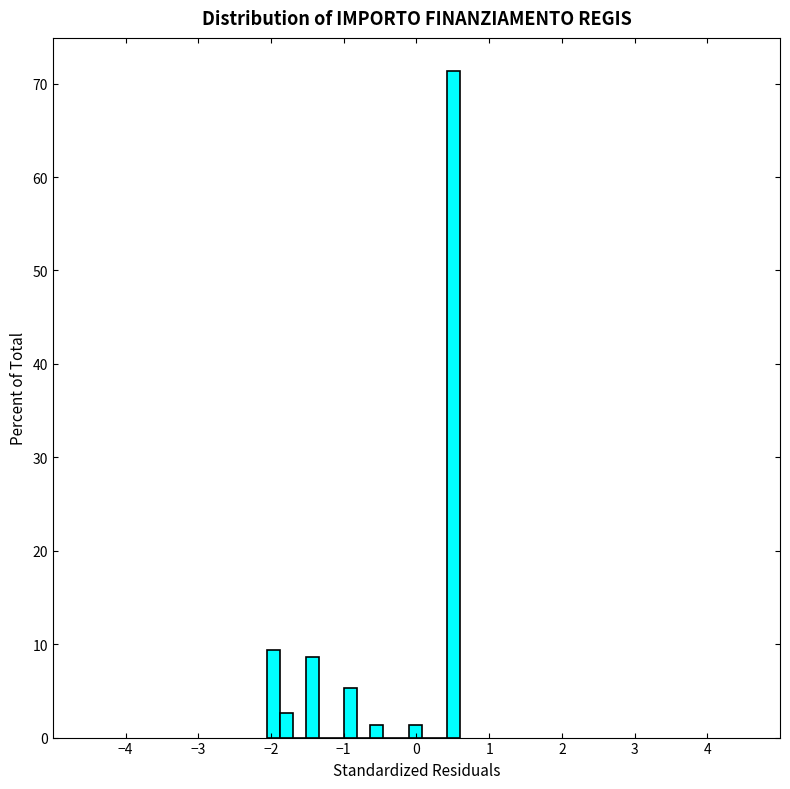

Around what value on the x-axis is the tallest bar? Give the approximate position of its centre, as read against the axis.

0.5